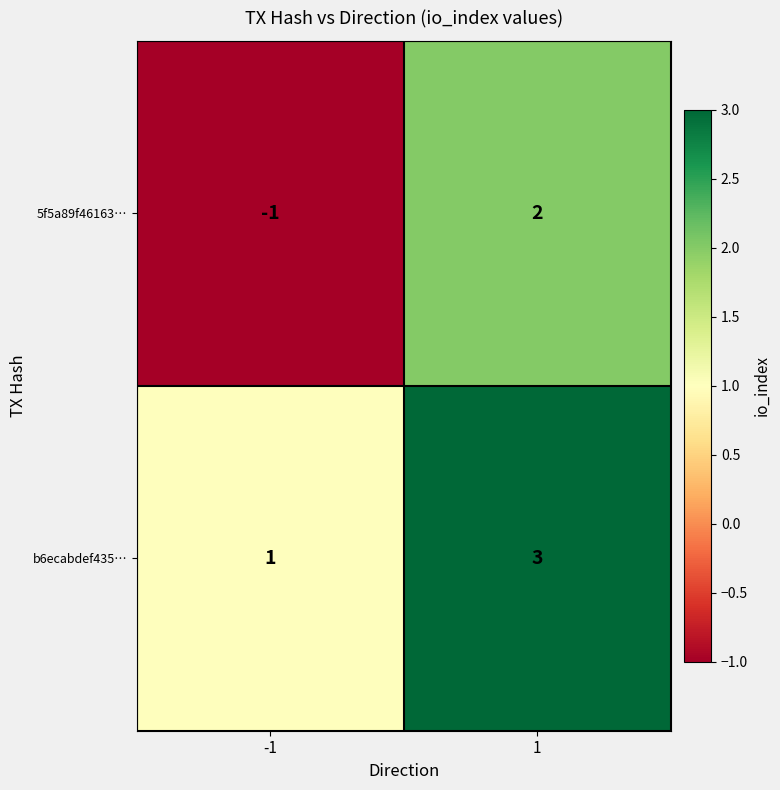

Which series has the largest total across all categories?

b6ecabdef435…